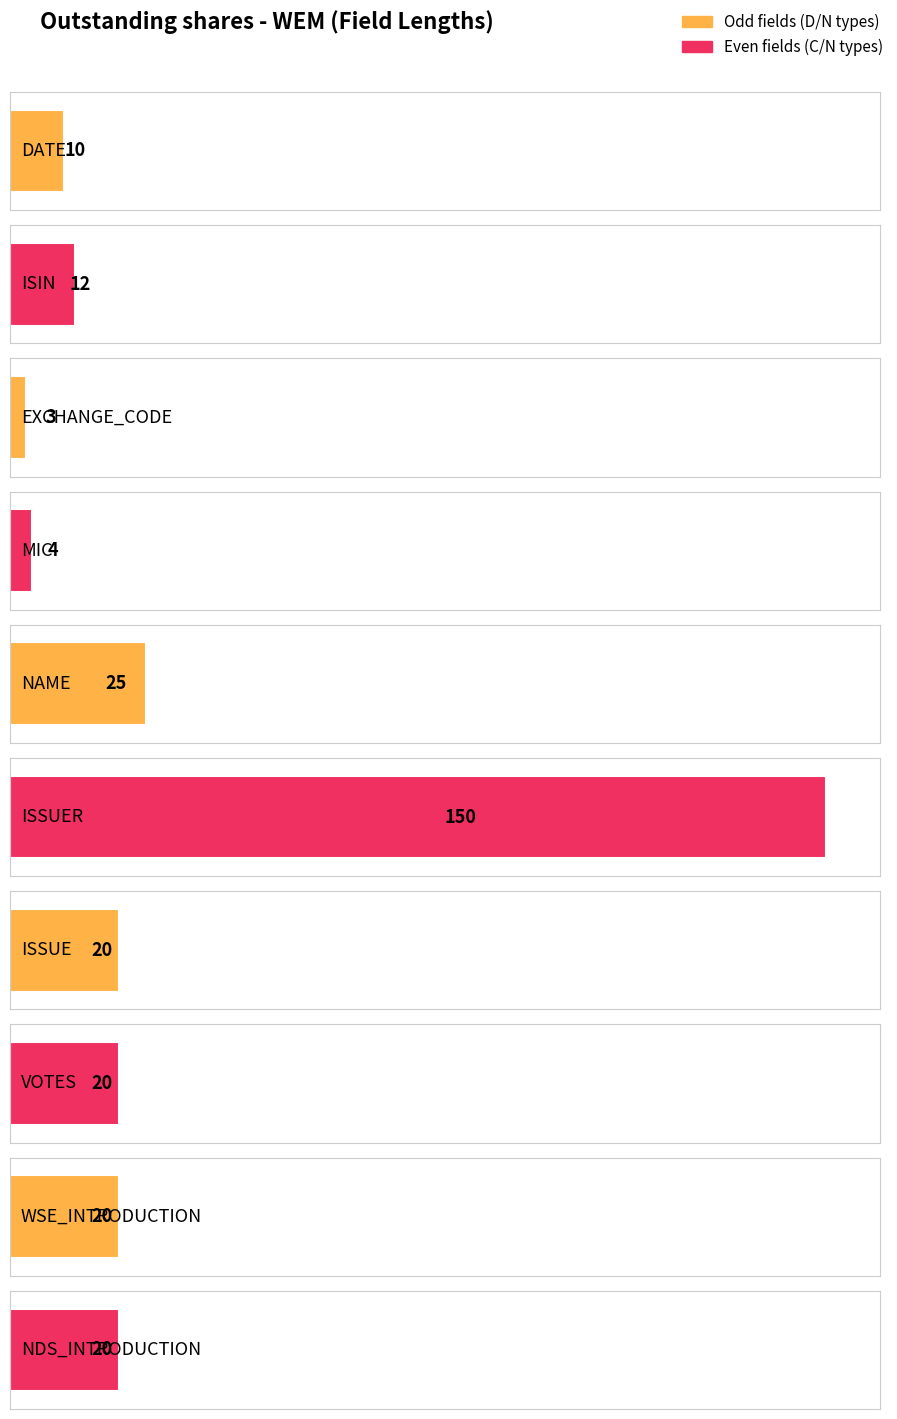

Is it true that Average utilization equals 2 at DATE?

False